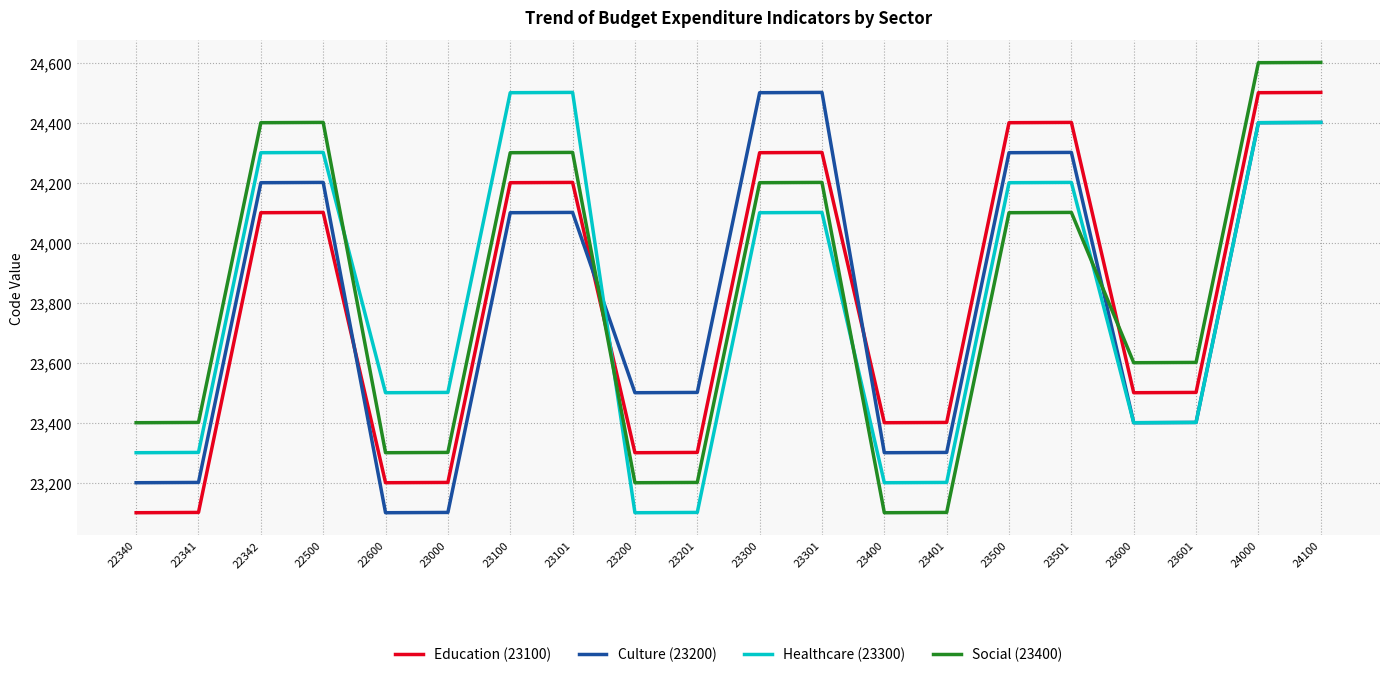

How many intersections are there between Culture (23200) and Education (23100)?

3